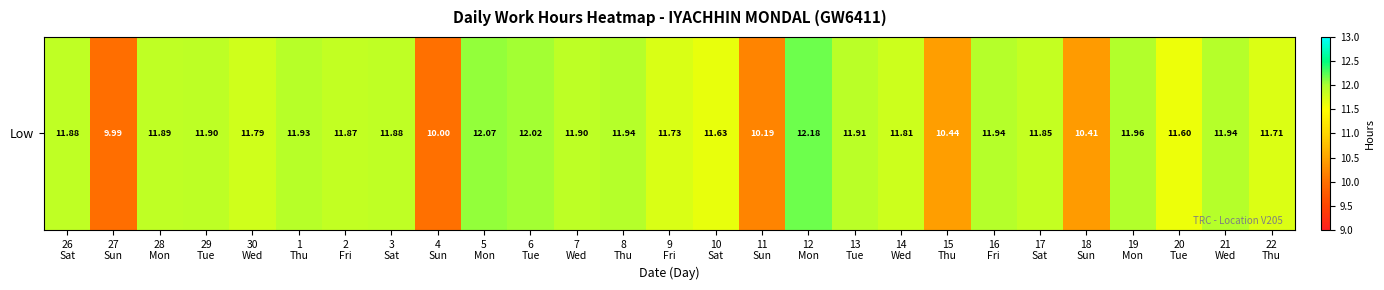

Reading left to right, extract all data points from this chart.

11.9	10.0	11.9	11.9	11.8	11.9	11.9	11.9	10.0	12.1	12.0	11.9	11.9	11.7	11.6	10.2	12.2	11.9	11.8	10.4	11.9	11.8	10.4	12.0	11.6	11.9	11.7